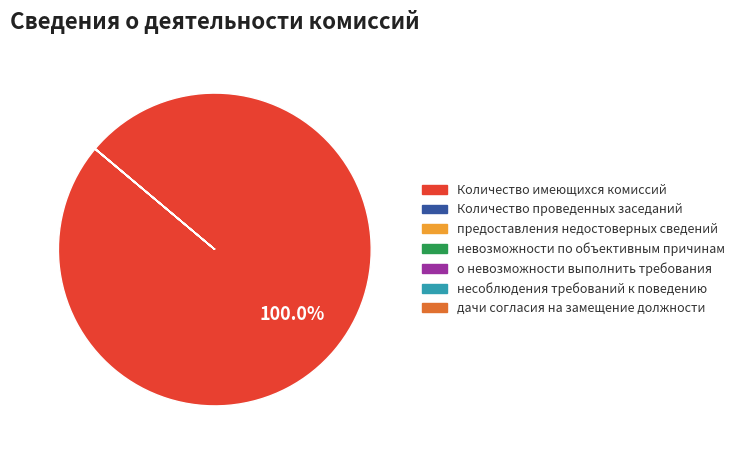

Is there any slice that represents more than half of the pie?

Yes